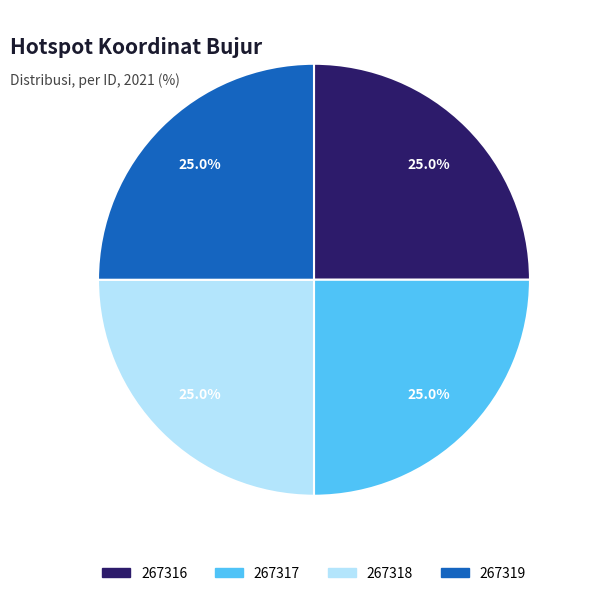

How much of the chart is everything except 267317?

75.0%